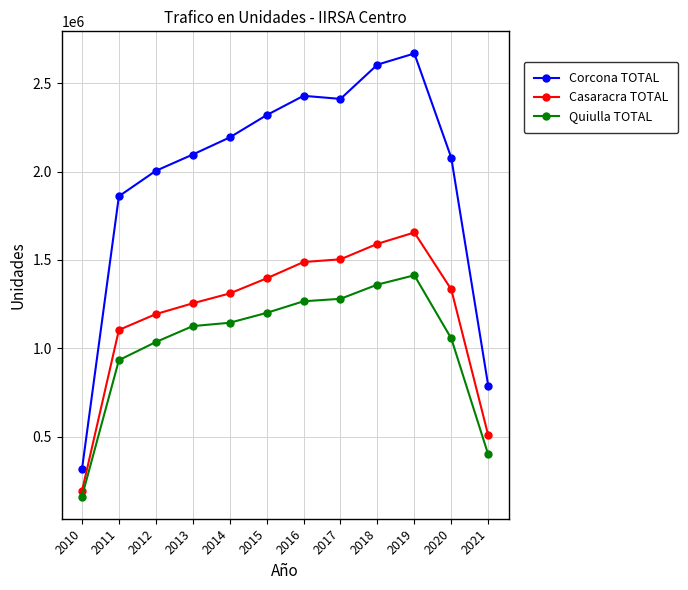

True or false: Quiulla TOTAL has more than 2 interior local peaks.

False